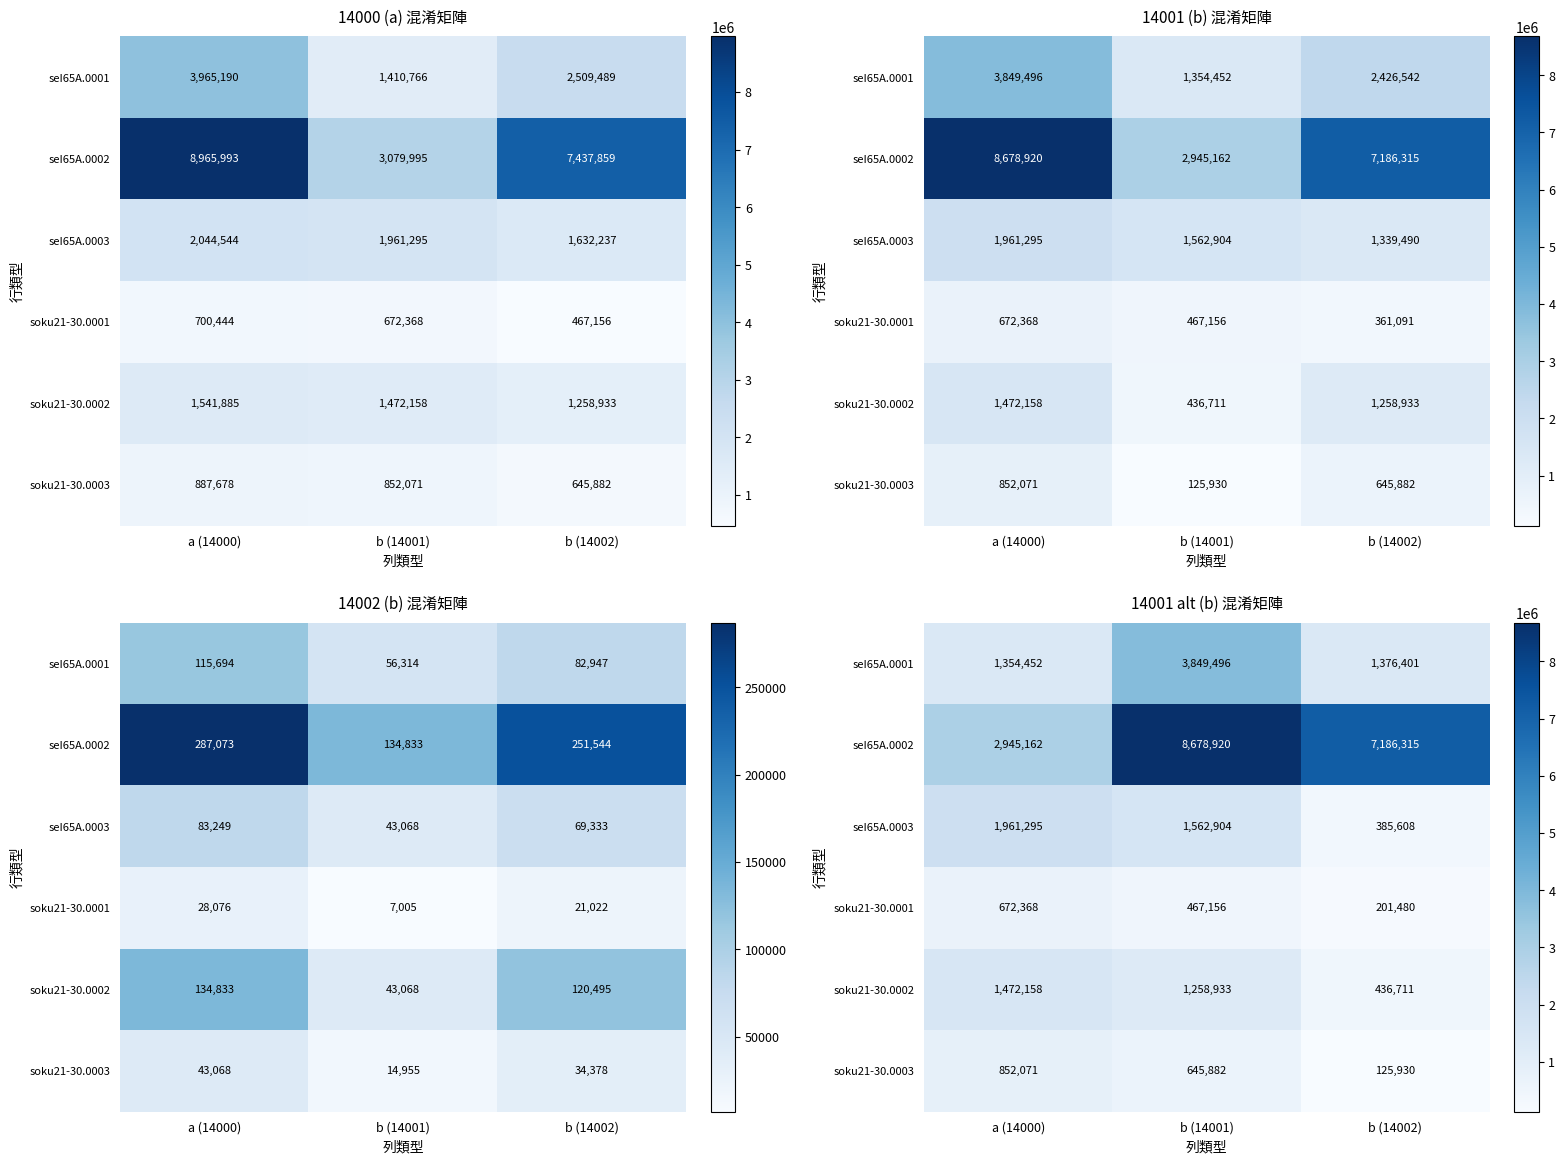

The value of seI65A.0001 at a (14000) is 2289814. True or false?

False